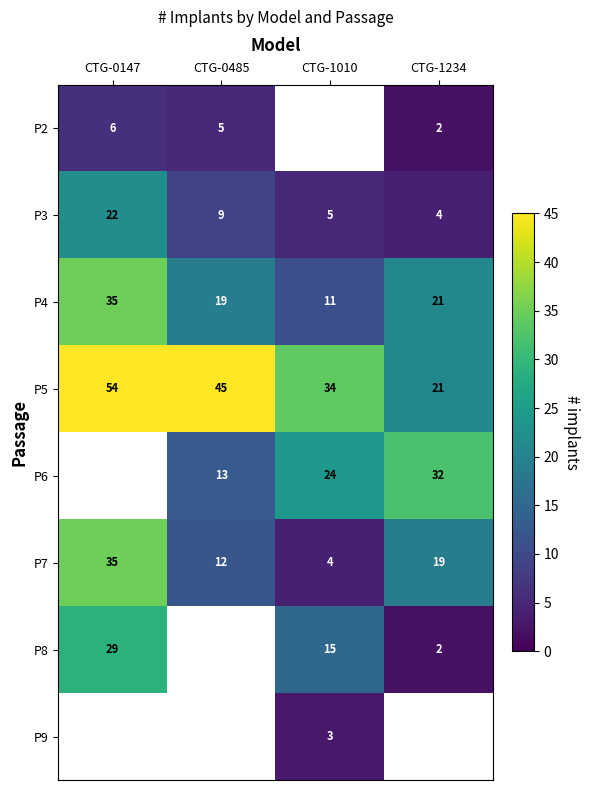

Count the P5 values in the range 34 to 54.

3